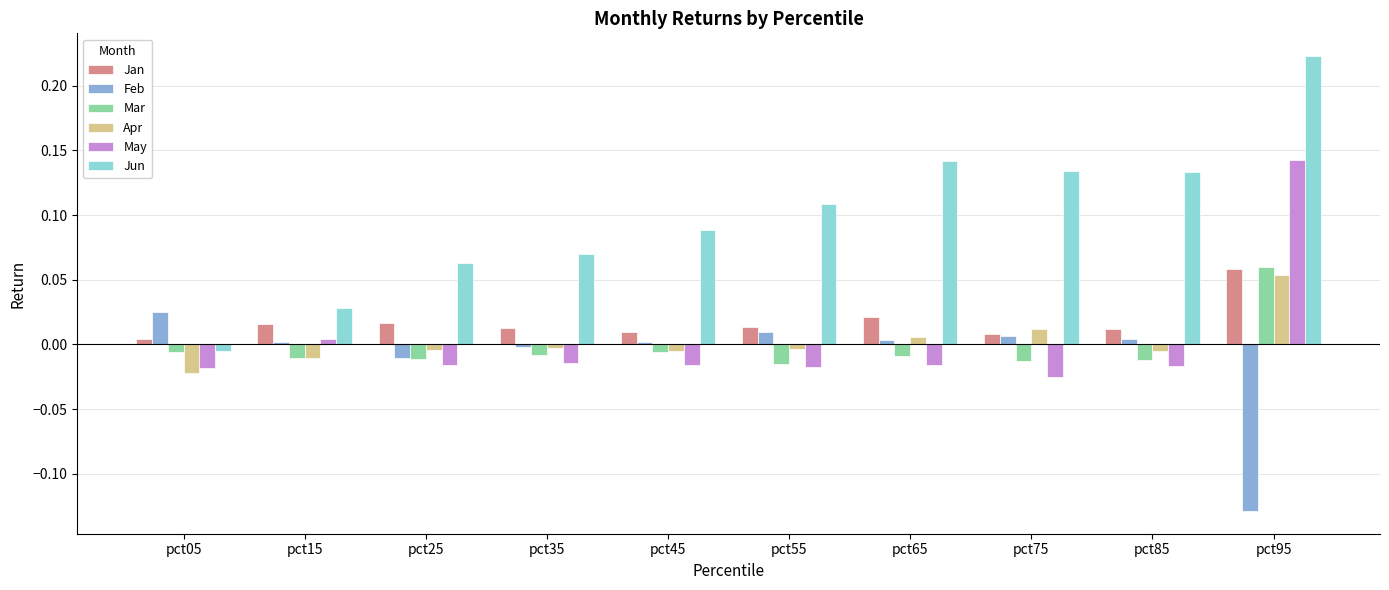

At which label does Jun reach its peak?

pct95